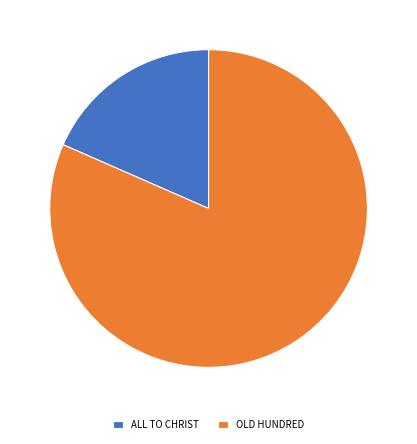

Is ALL TO CHRIST the majority of the pie?

No